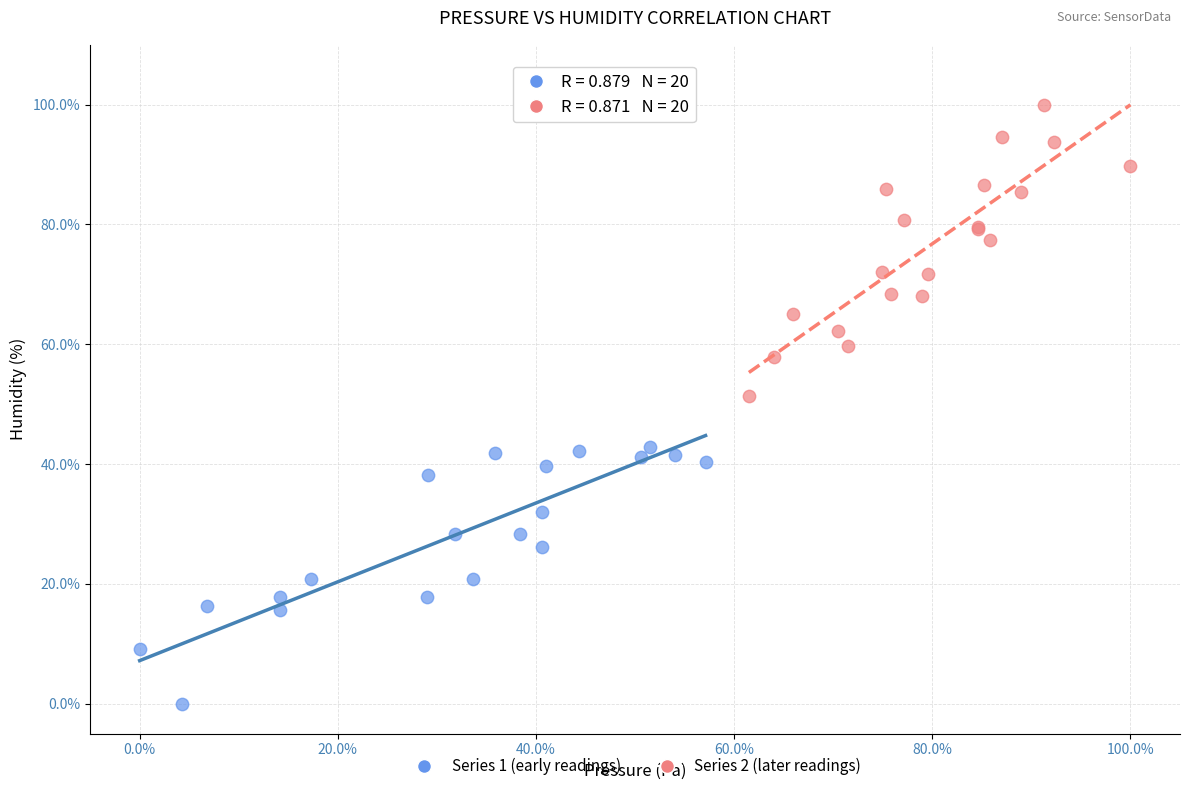

What are all the series names shown in the legend?

Series 1 (early readings), Series 2 (later readings)